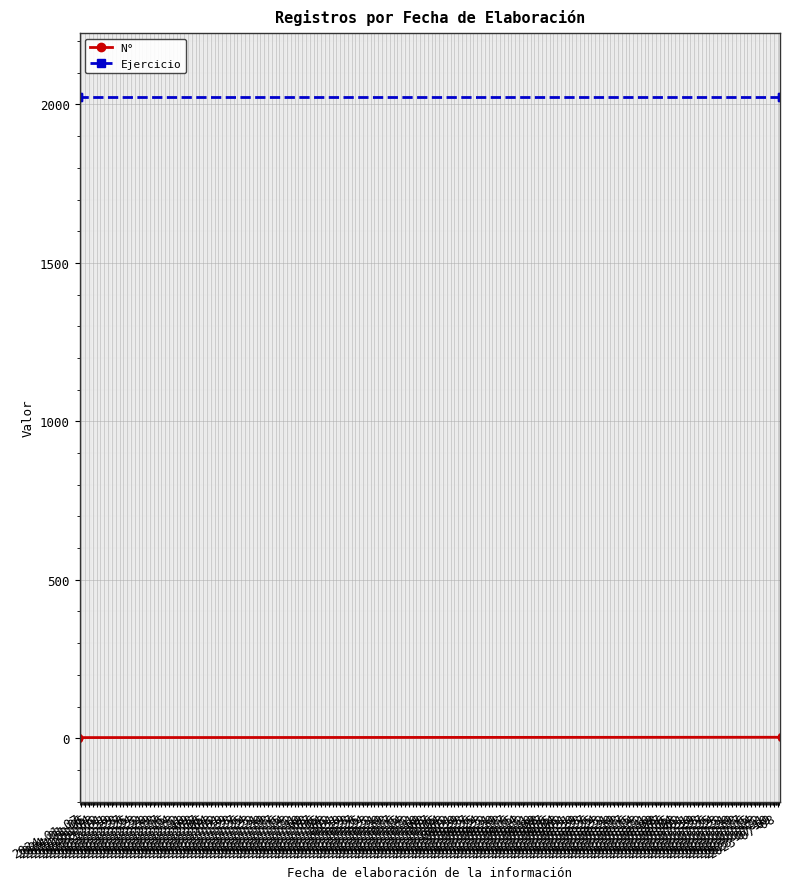

What value does the Ejercicio series have at 2023-07-09?

2023